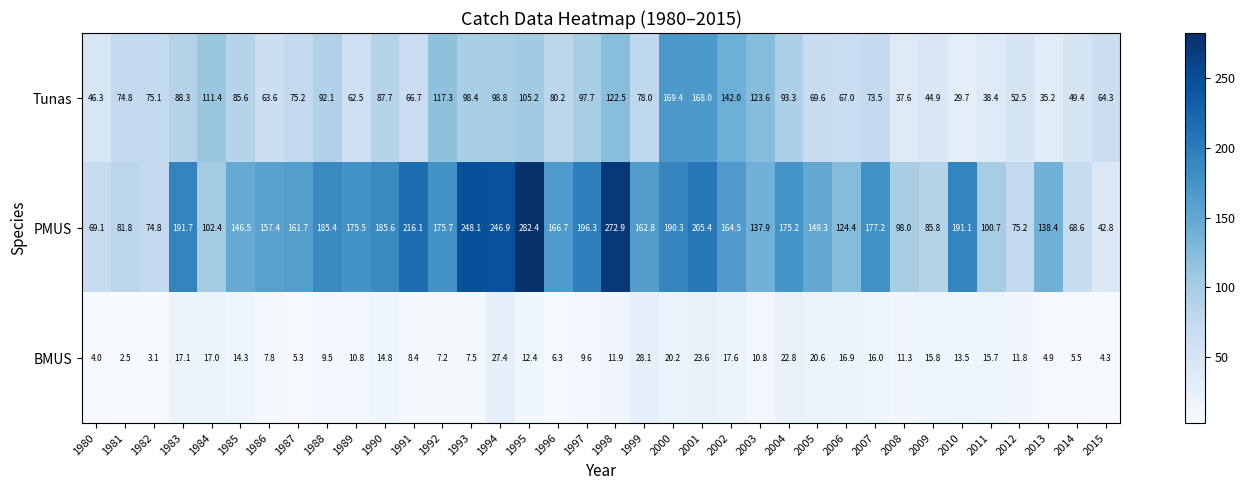

At which category is the sum across all series the highest?

1998